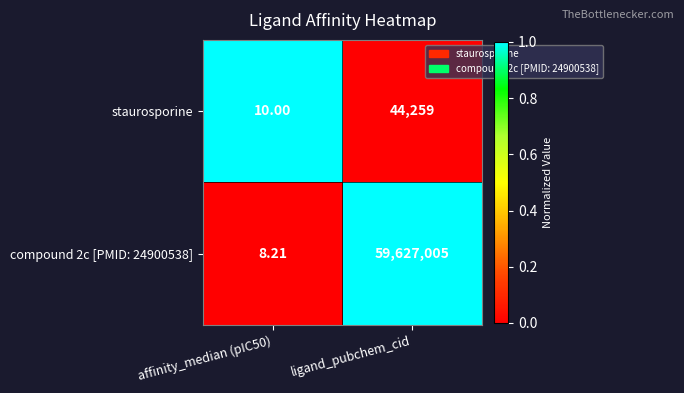

Which series has the widest spread of values?

compound 2c [PMID: 24900538]